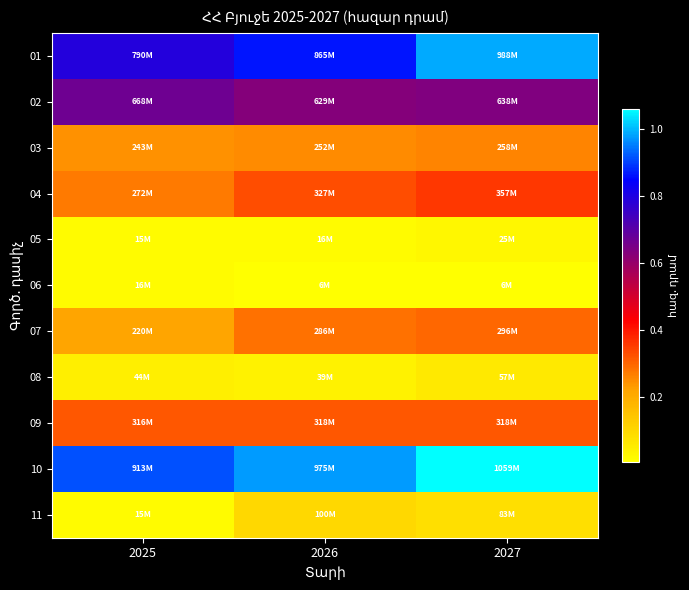

Reading left to right, extract all data points from this chart.

01: 2025=790445770.4	2026=865465012.1	2027=988218108.4
02: 2025=668334804.4	2026=628560124.5	2027=637811982.6
03: 2025=243141108.9	2026=251501323.4	2027=258287016.2
04: 2025=272086641.3	2026=327148995.7	2027=356825876.8
05: 2025=14893619.3	2026=16310633.9	2027=24863846.9
06: 2025=16182154.9	2026=6134320.8	2027=6146194.9
07: 2025=220056686.1	2026=285534644.0	2027=296284124.8
08: 2025=44434961.8	2026=38706156.5	2027=57128393.9
09: 2025=315990593.7	2026=318381384.0	2027=318357092.0
10: 2025=913029235.4	2026=974839471.1	2027=1059472449.7
11: 2025=14844529.5	2026=99561892.1	2027=83356444.1